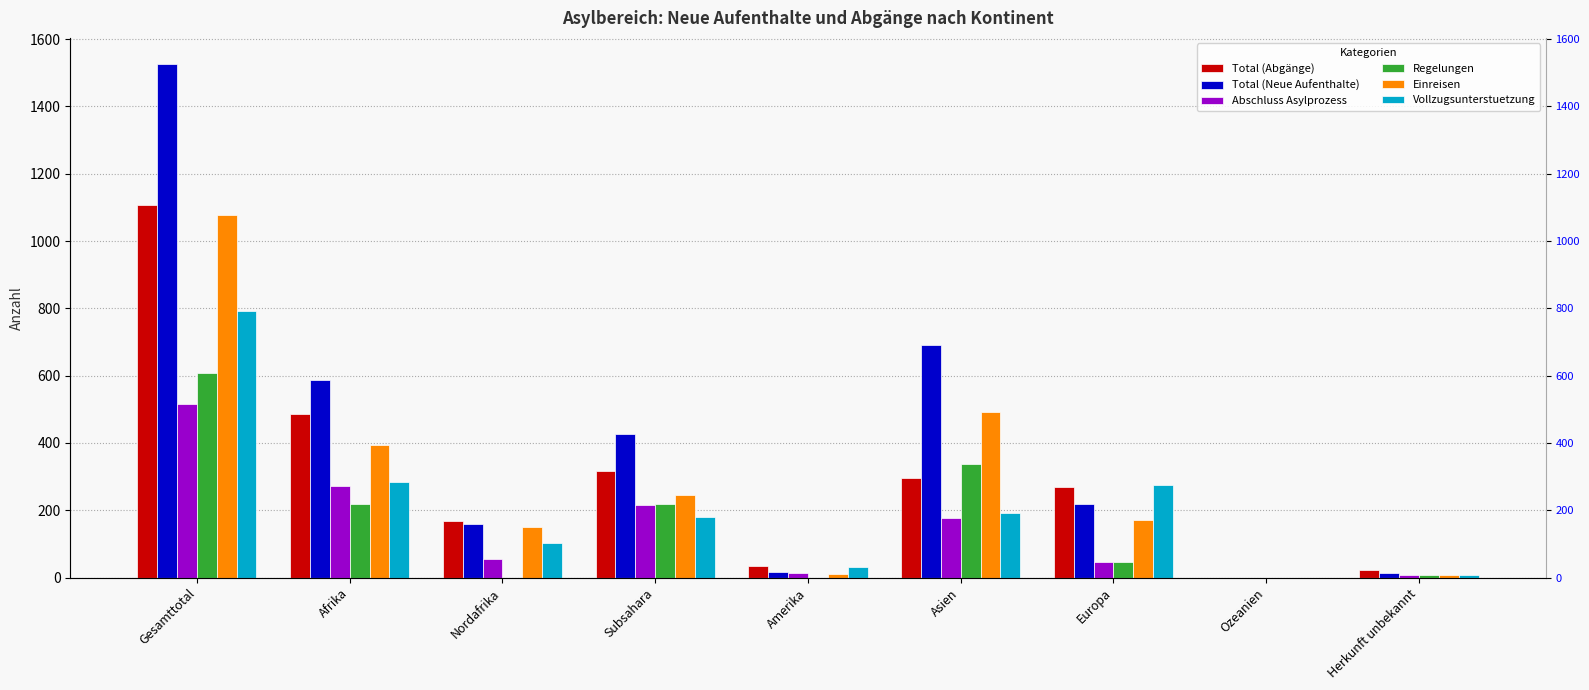

Which series changed the most between Gesamttotal and Amerika?

Total (Neue Aufenthalte)